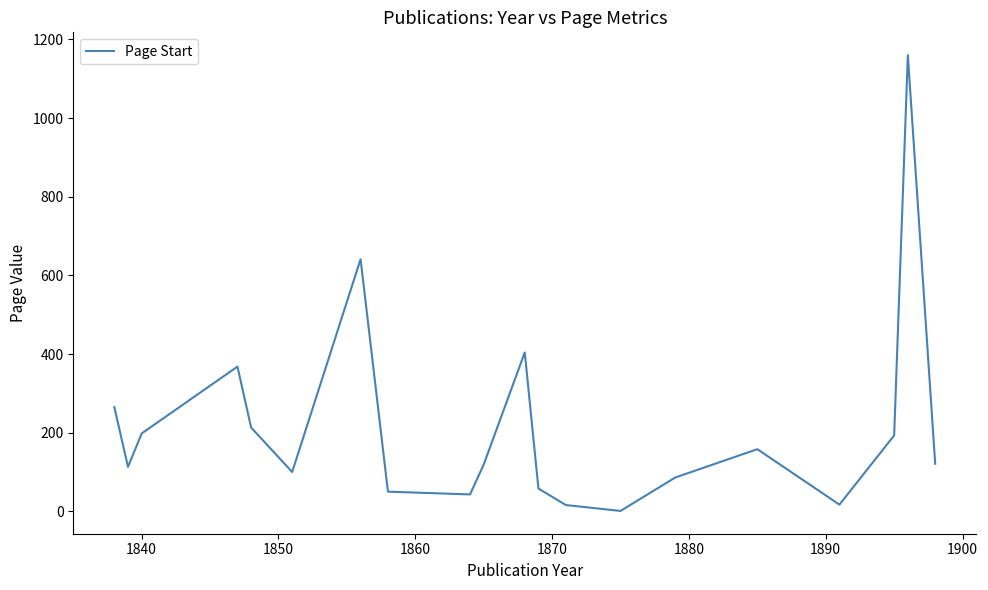

How many lines are shown in the chart?

1